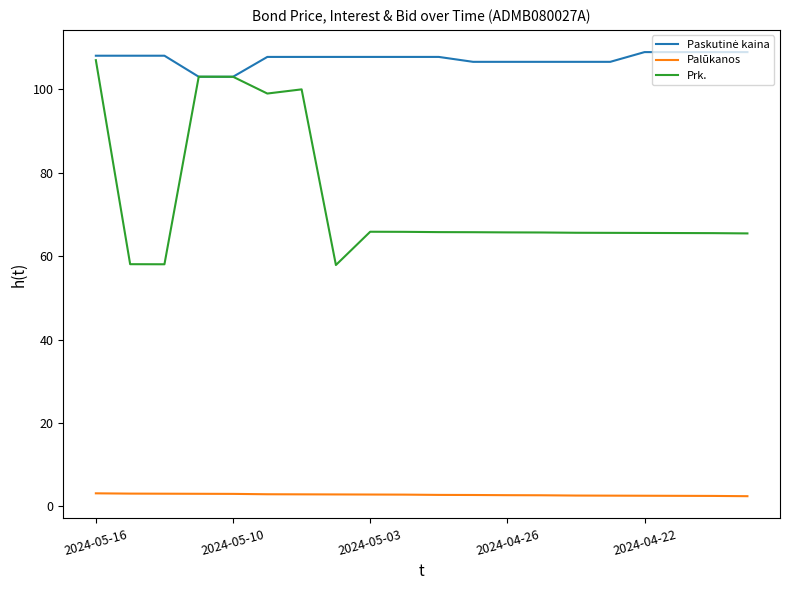

What is the smallest value displayed?

2.5